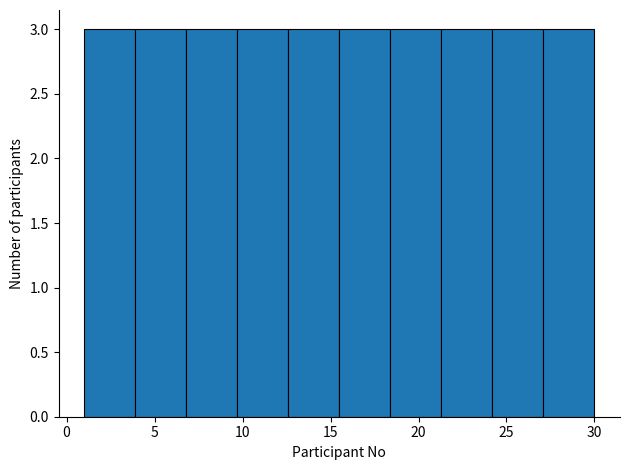

Reading left to right, list every bar in this chart as the range it spans on the x-axis followed by its height. Neither the bar edges nor the heights are printed on the chart, so give them approximately, as read against the axes.

1.0 to 3.9: 3
3.9 to 6.8: 3
6.8 to 9.7: 3
9.7 to 12.6: 3
12.6 to 15.5: 3
15.5 to 18.4: 3
18.4 to 21.3: 3
21.3 to 24.2: 3
24.2 to 27.1: 3
27.1 to 30.0: 3